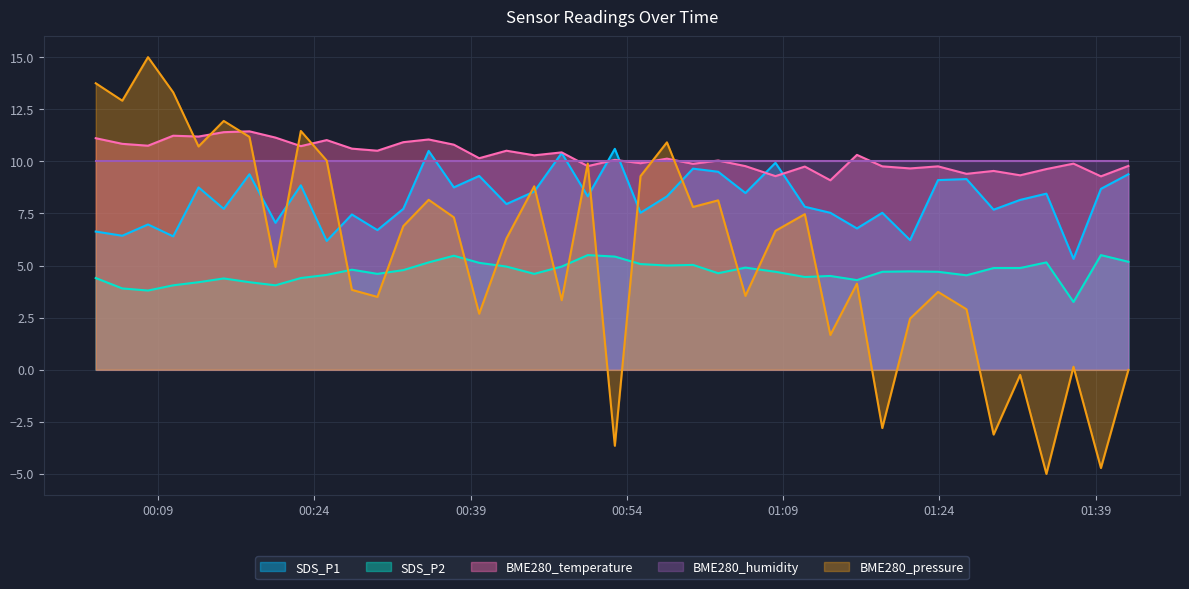

What is the value of the SDS_P1 point at the 39th from the left?

8.7